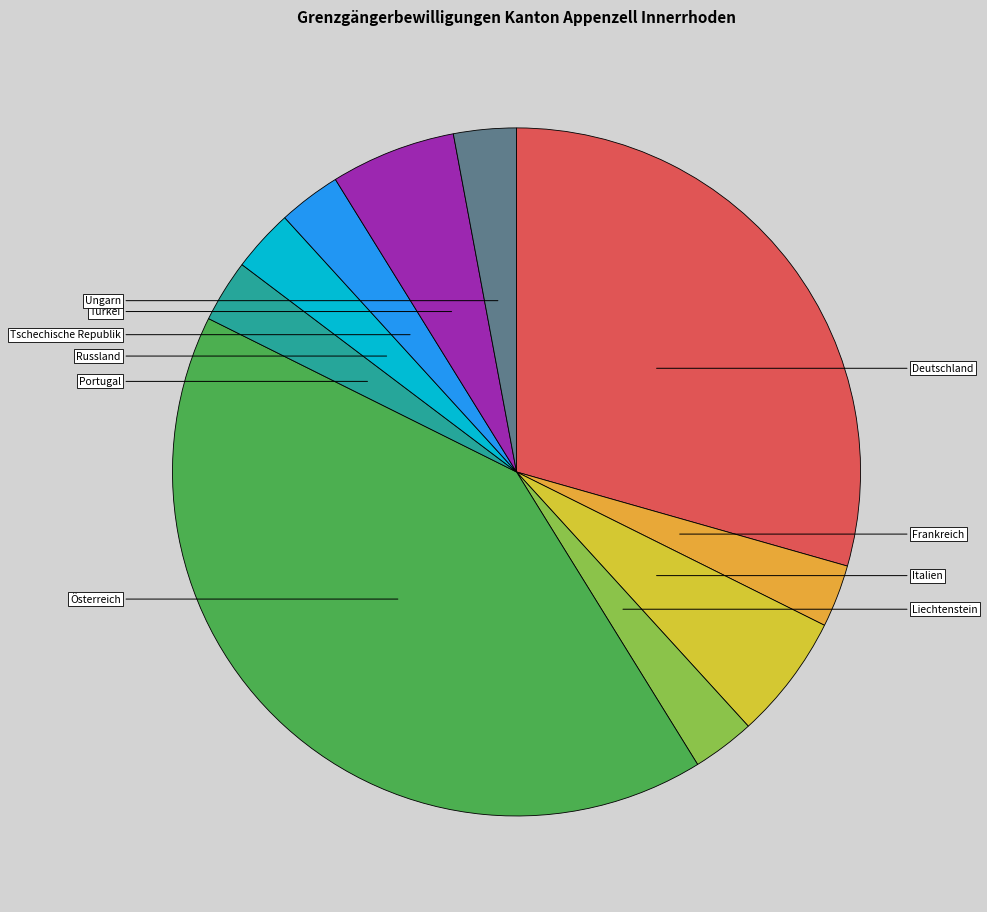

To the nearest percent, what percentage of the pie is Deutschland?

29%